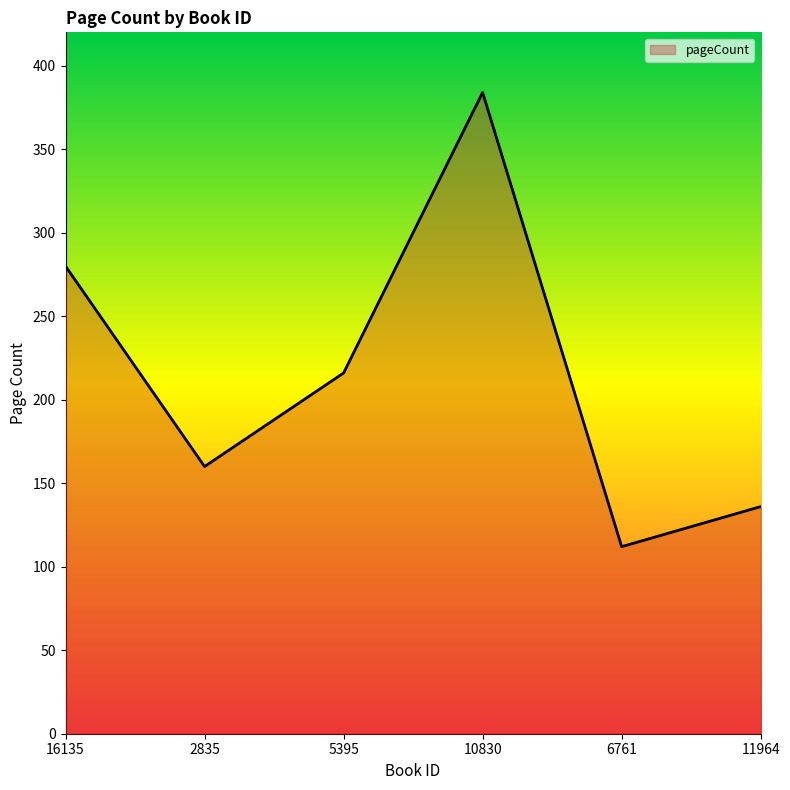

Reading left to right, what are all the values shown in this chart?

280	160	216	384	112	136